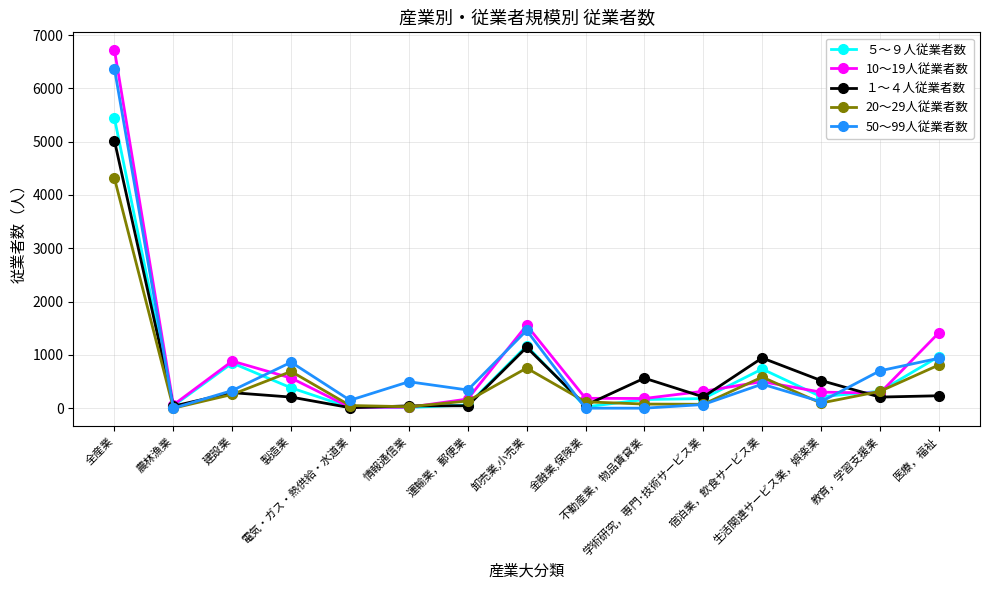

True or false: 10～19人従業者数 has more than 1 points higher than both neighbors.

True